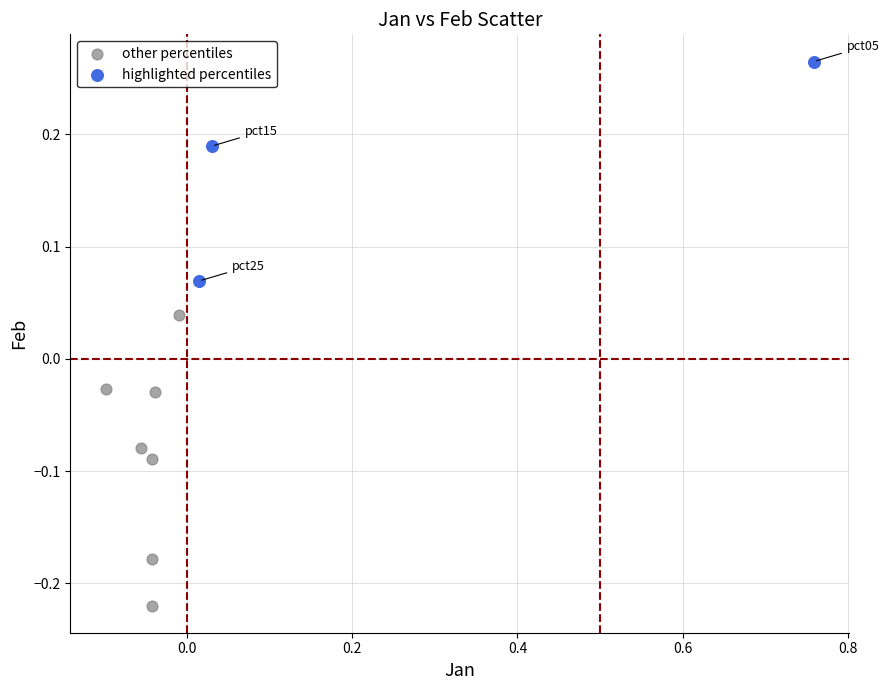

Which series has the largest Y range (max minus min)?

other percentiles